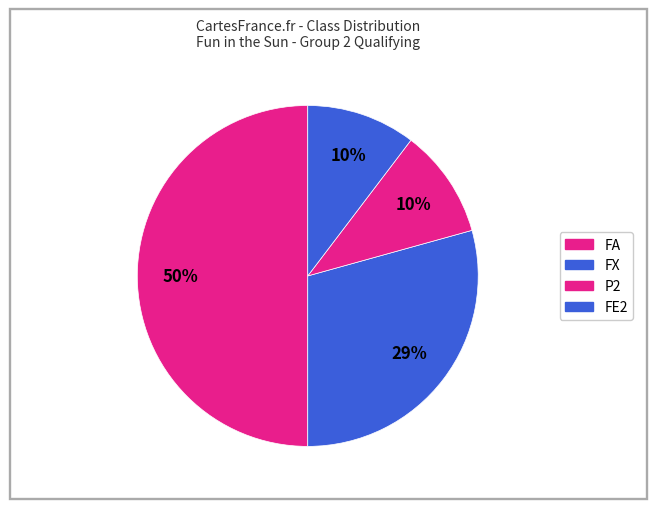

Count the number of slices in the pie.

4